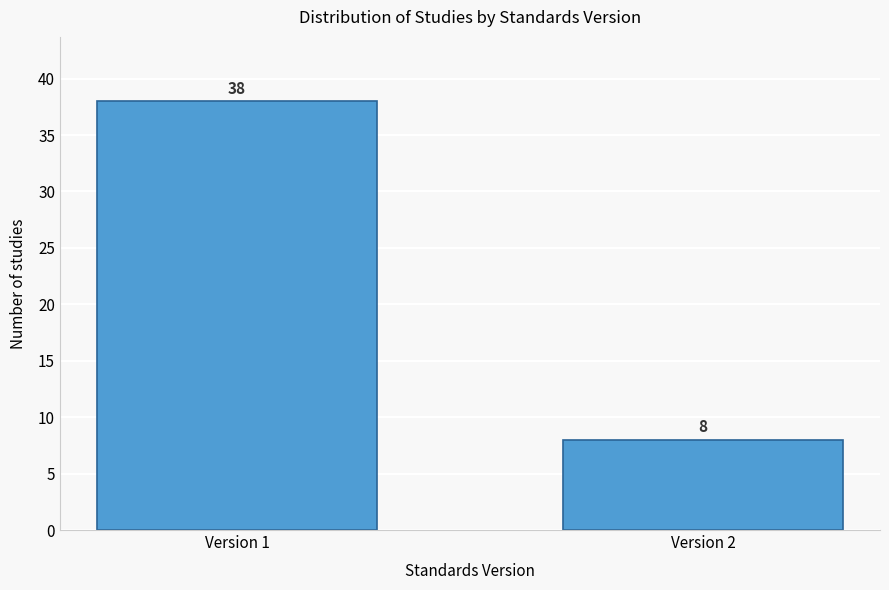

Reading left to right, extract all data points from this chart.

38	8